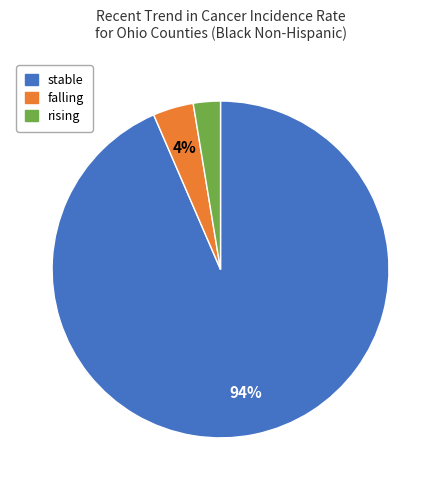

The stable slice represents 94% of the pie. True or false?

True